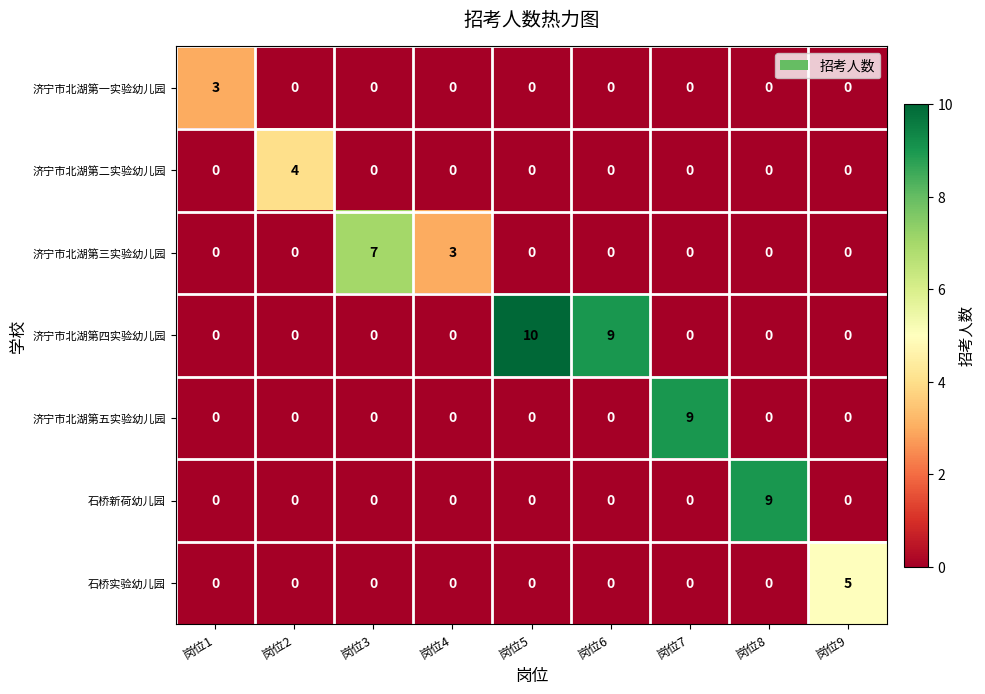

Which label corresponds to the largest value in the chart?

岗位5